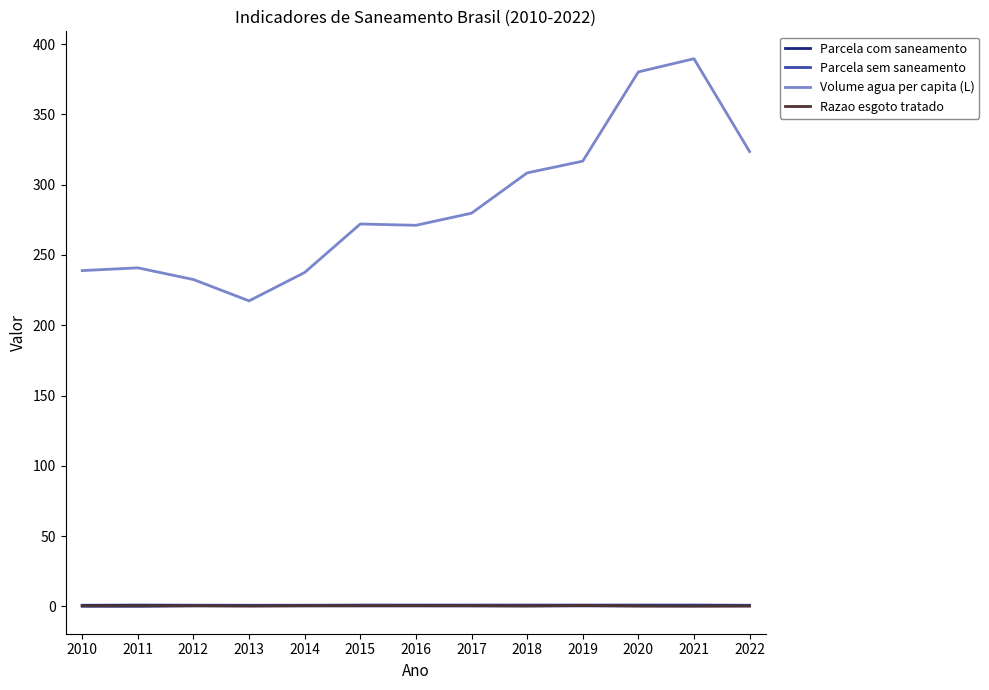

Which series has the widest spread of values?

Volume agua per capita (L)